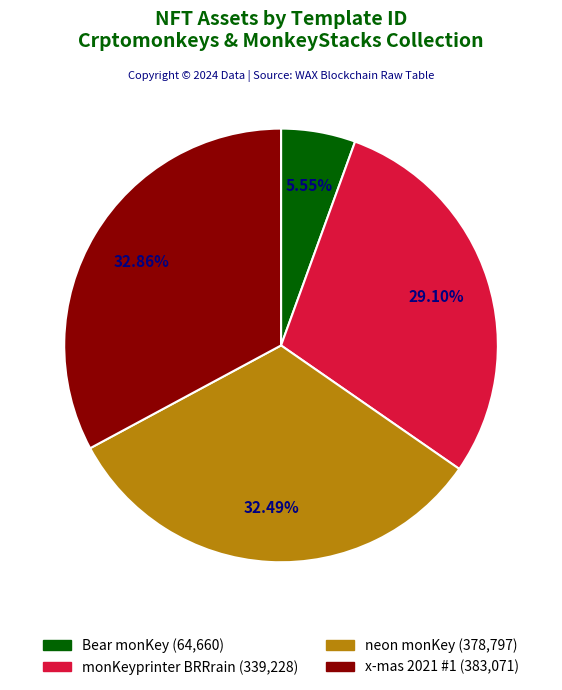

Is there a majority slice in this chart?

No